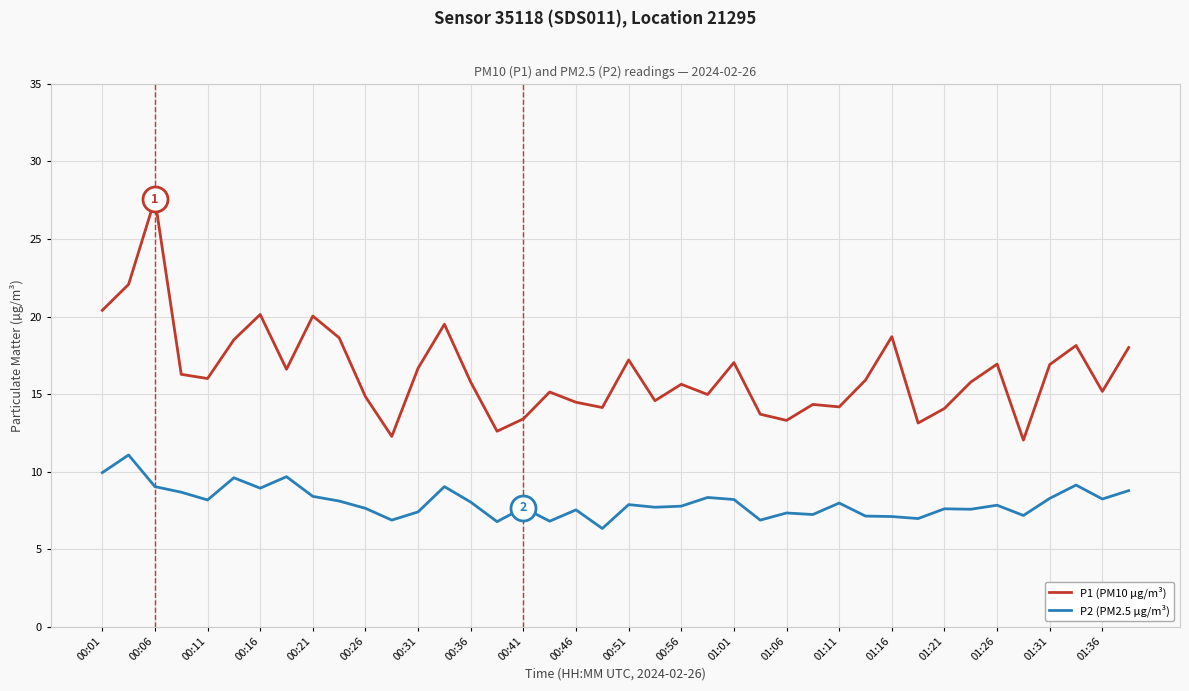

Count the number of categories in the chart.

40